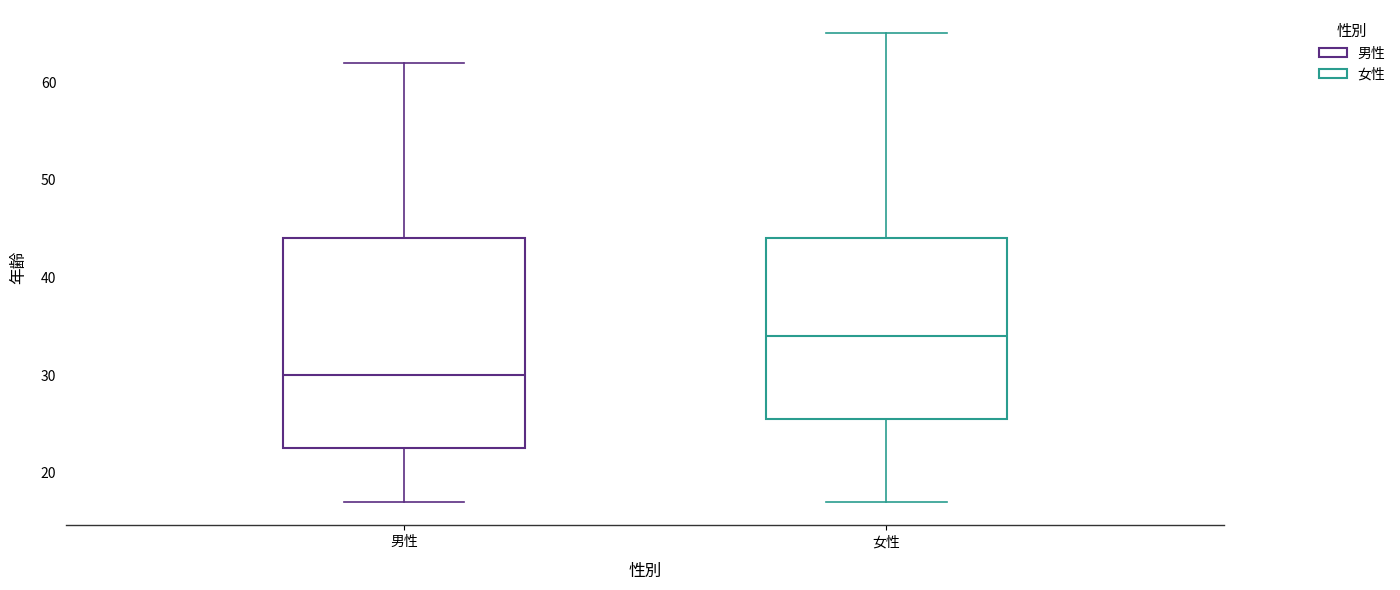

Where does the lower whisker of the box for 男性 end on the y-axis? The values are not printed on the chart, so give them approximately, as read against the axis.

17